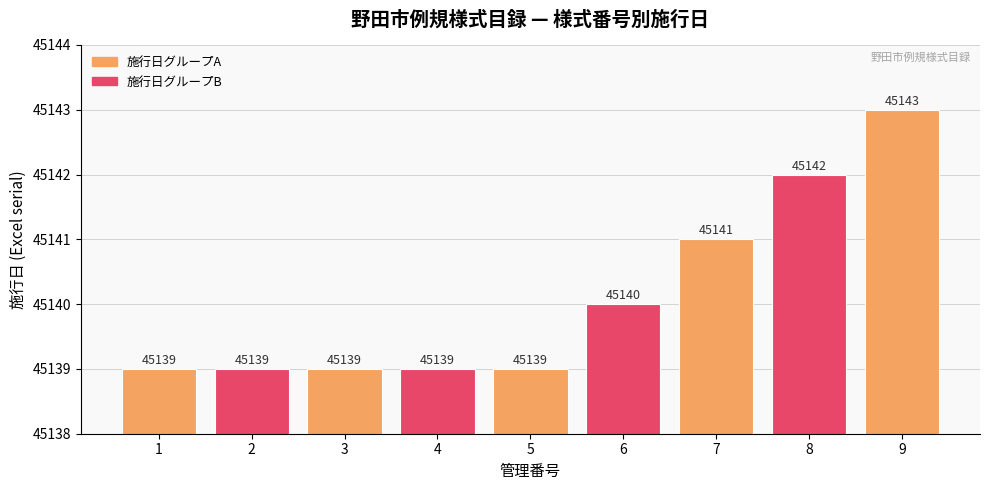

How many data points are above 45139?

4